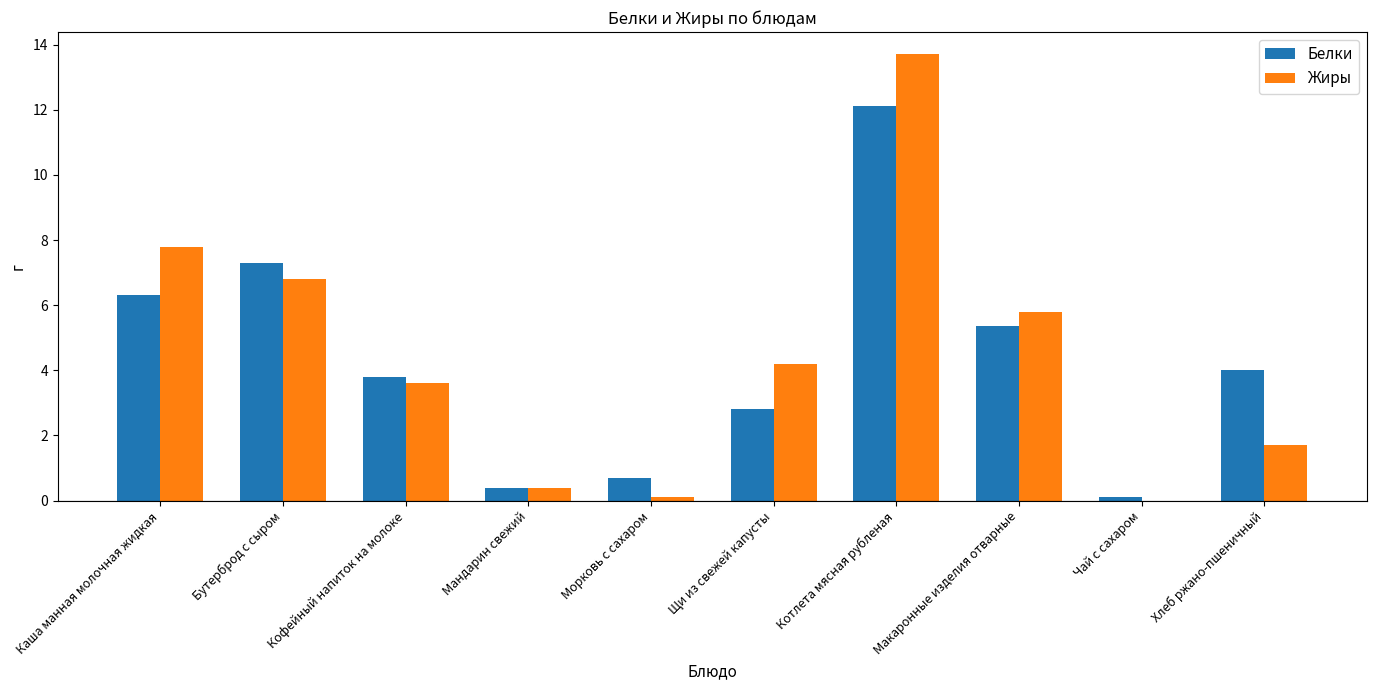

Which series has the largest total across all categories?

Жиры